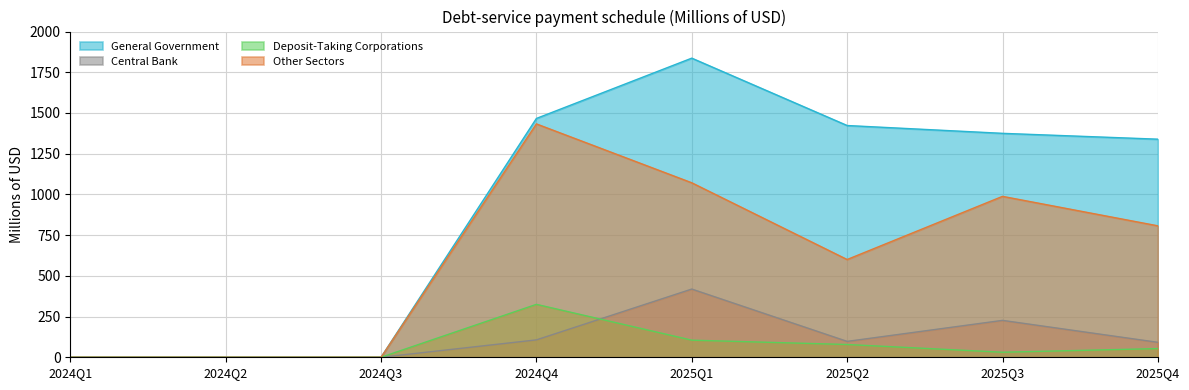

True or false: Central Bank and General Government intersect in this chart.

False